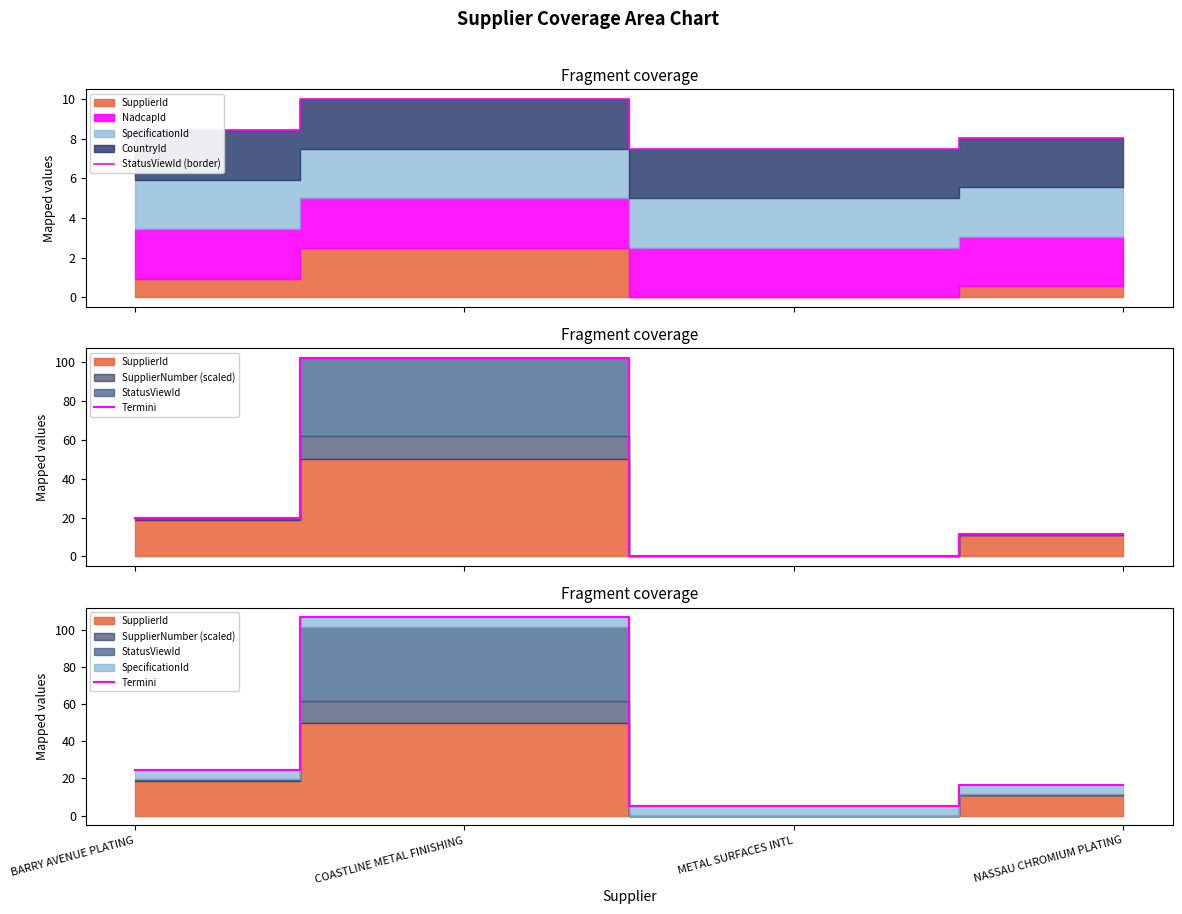

What is the highest value of the StatusViewId (border) series?

10.0